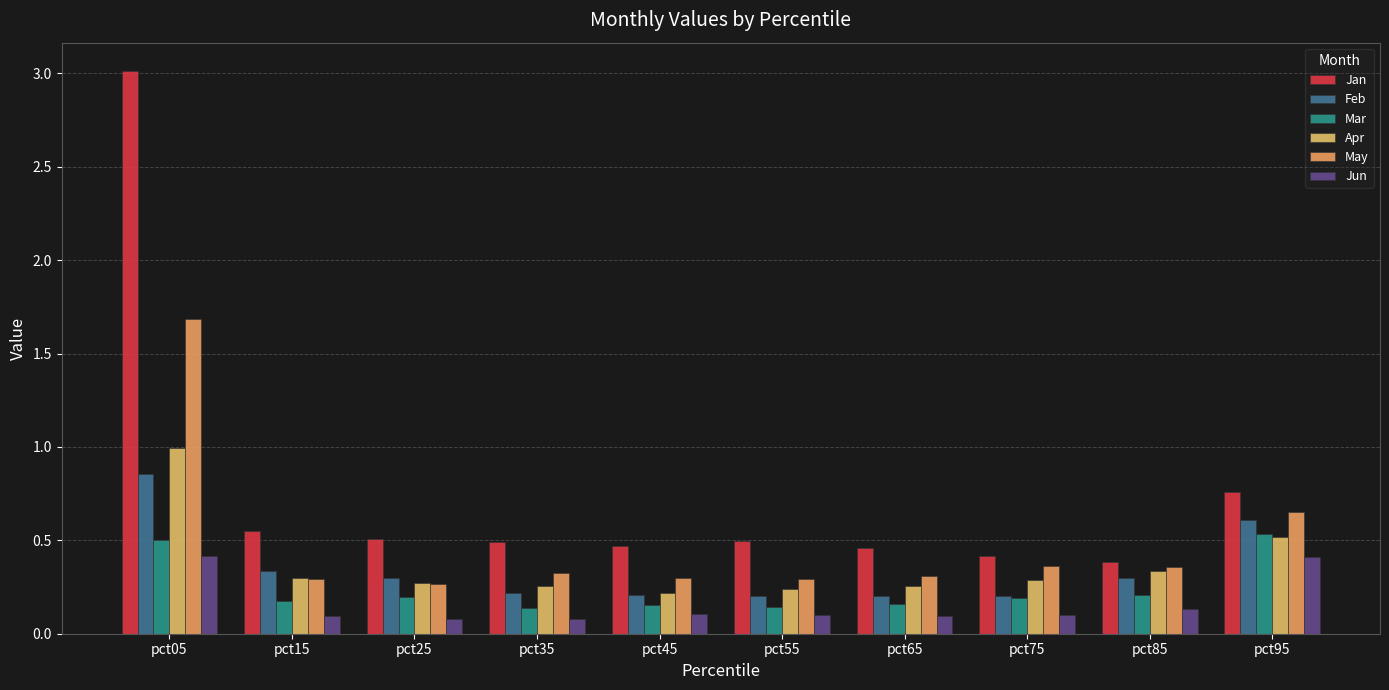

The Jun series shows 0.4 at pct95. True or false?

True